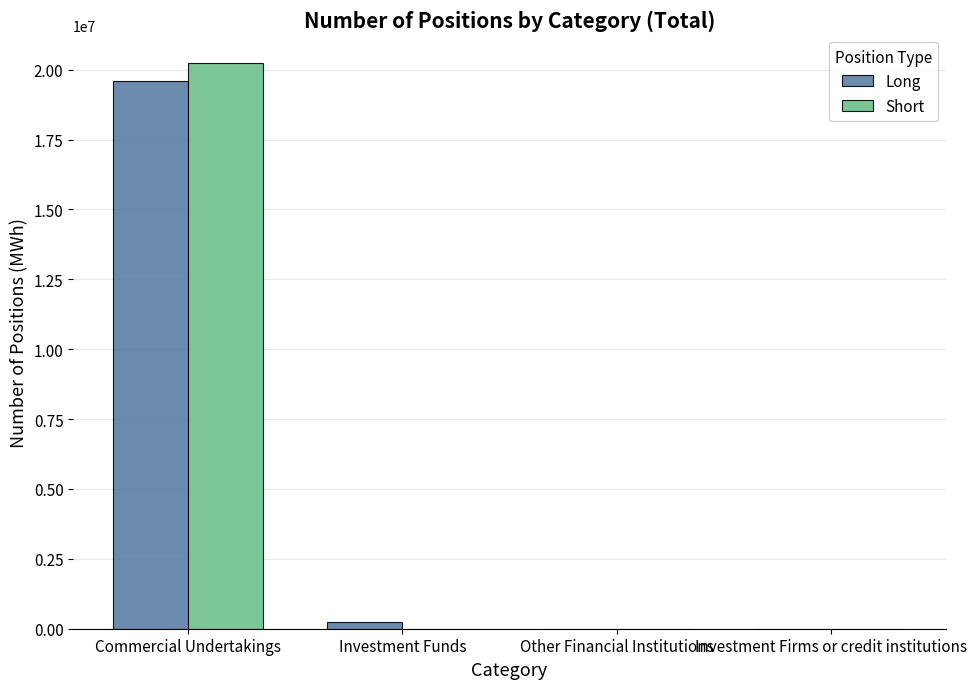

Are the bars horizontal?

No